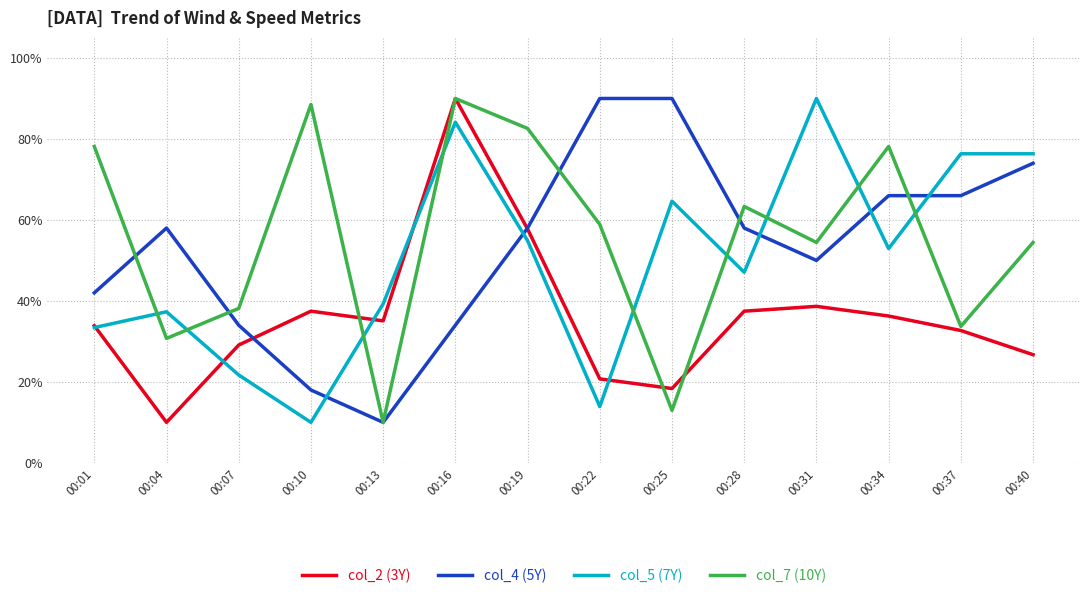

Which has a higher value, 00:04 or 00:40?

00:40